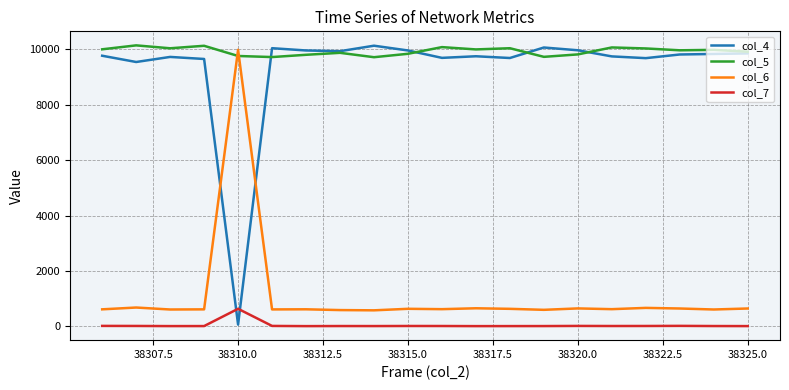

Which series has the largest total across all categories?

col_5